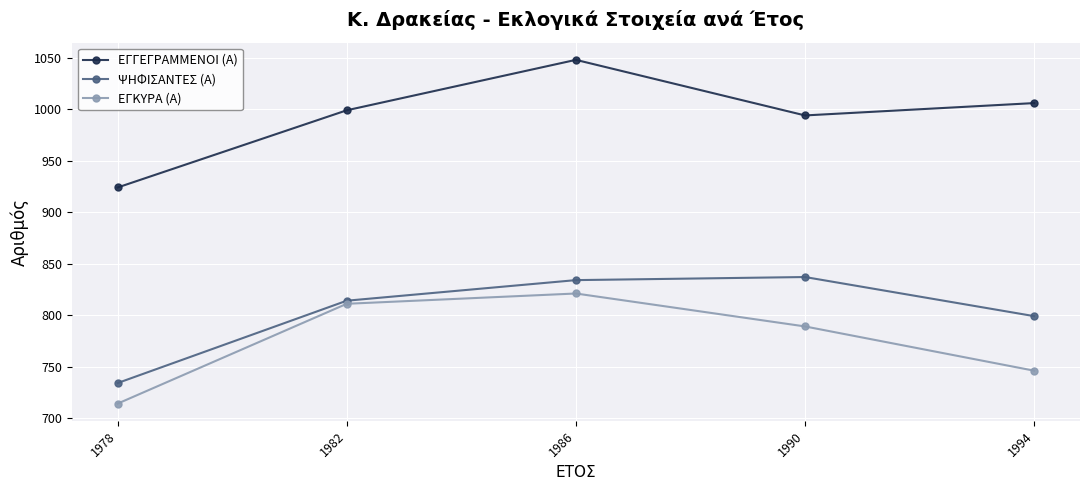

What value does the ΕΓΓΕΓΡΑΜΜΕΝΟΙ (Α) series have at 1986, to the nearest 5?

1050